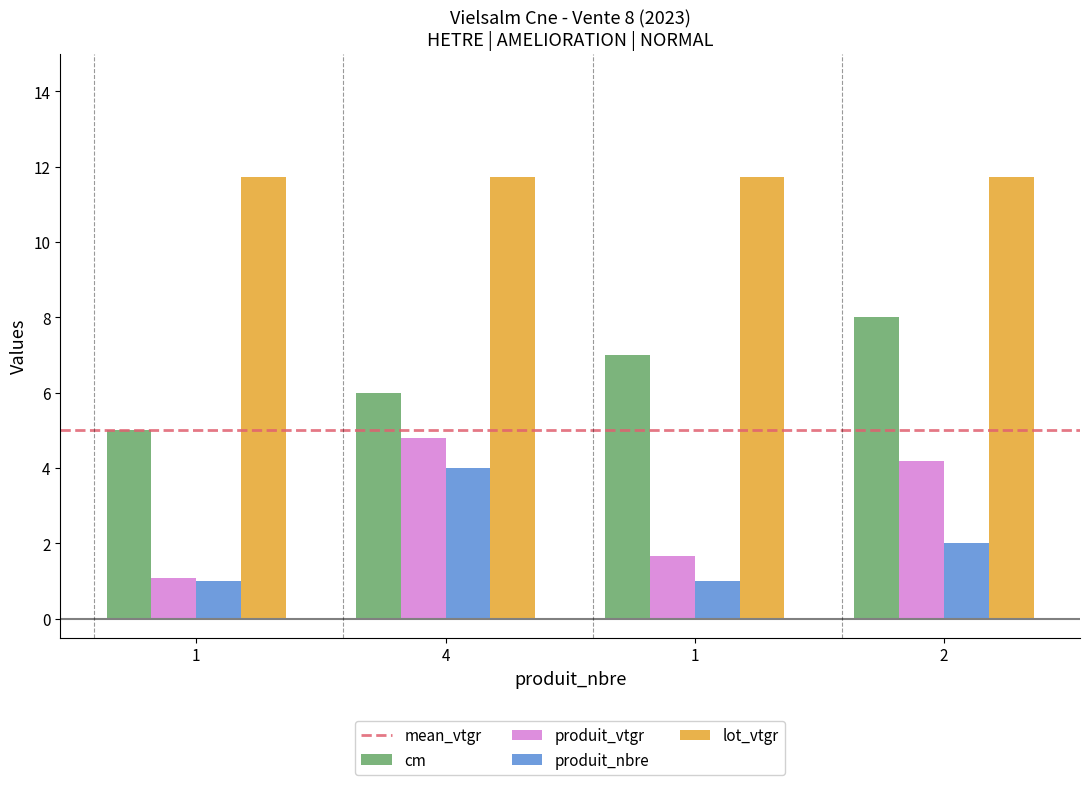

The value of cm at 2 is 8.0. True or false?

True